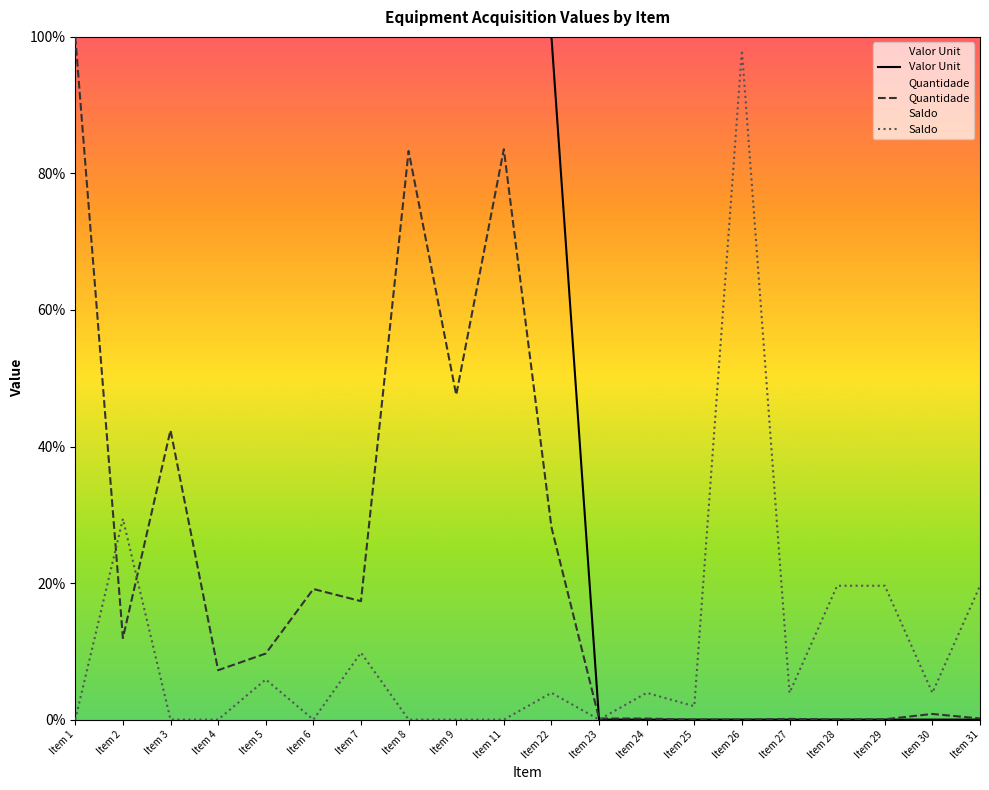

How many values in the Valor Unit series are below 99?

9